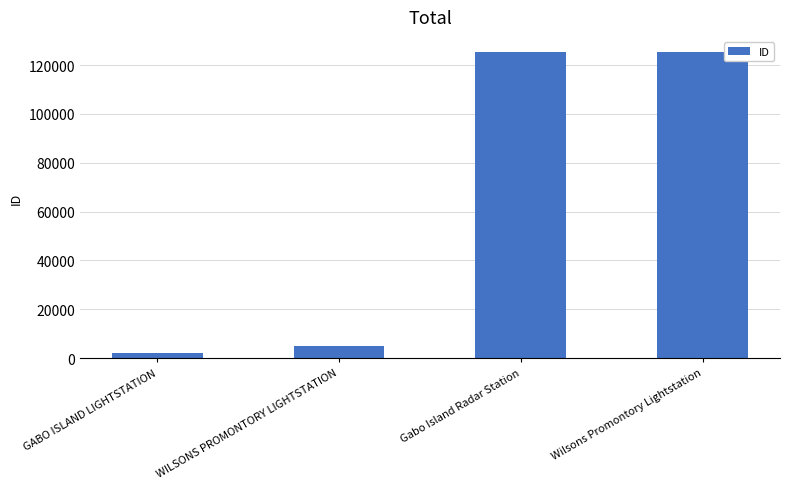

Which has a higher value, GABO ISLAND LIGHTSTATION or WILSONS PROMONTORY LIGHTSTATION?

WILSONS PROMONTORY LIGHTSTATION